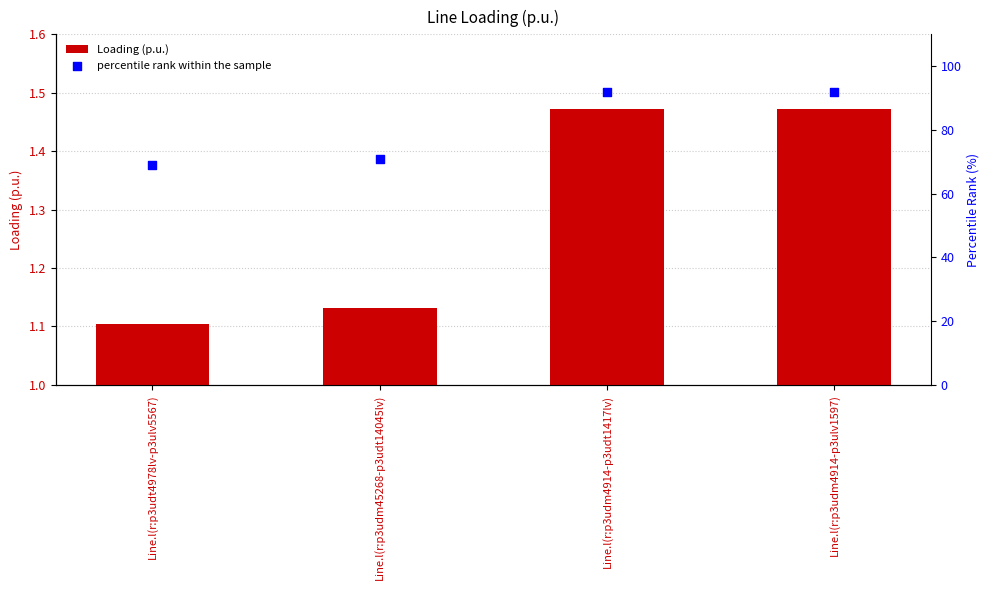

At which category is the sum across all series the highest?

Line.l(r:p3udm4914-p3ulv1597)